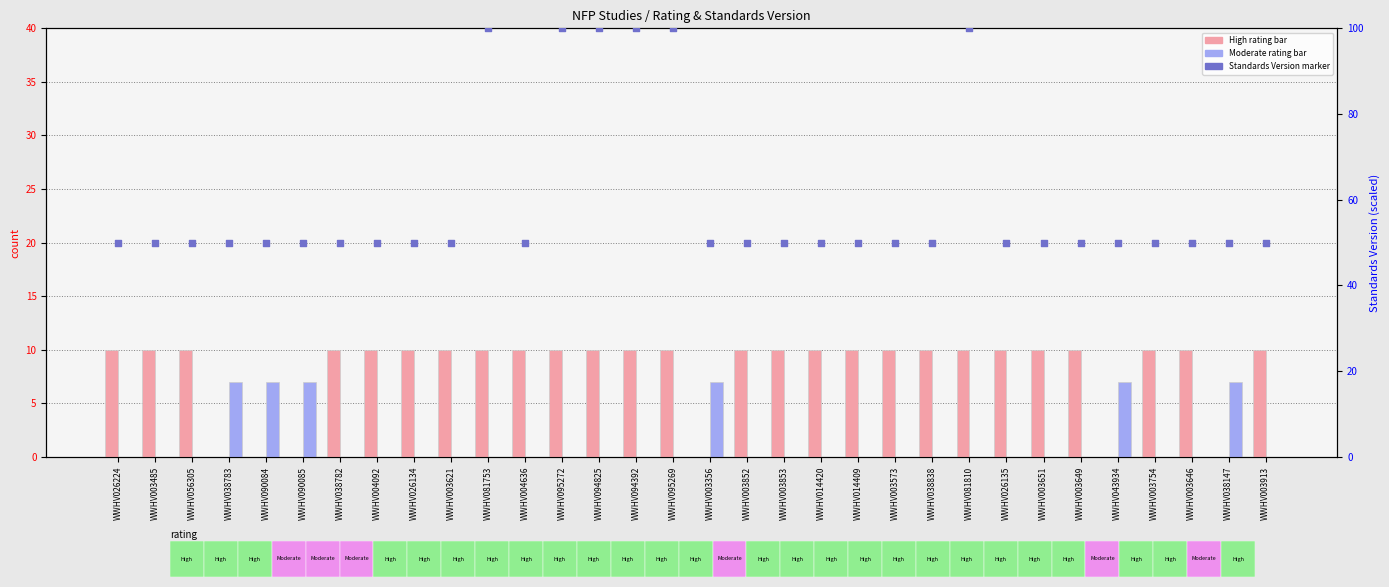

What is the total value across all series at WWHV090085?

57